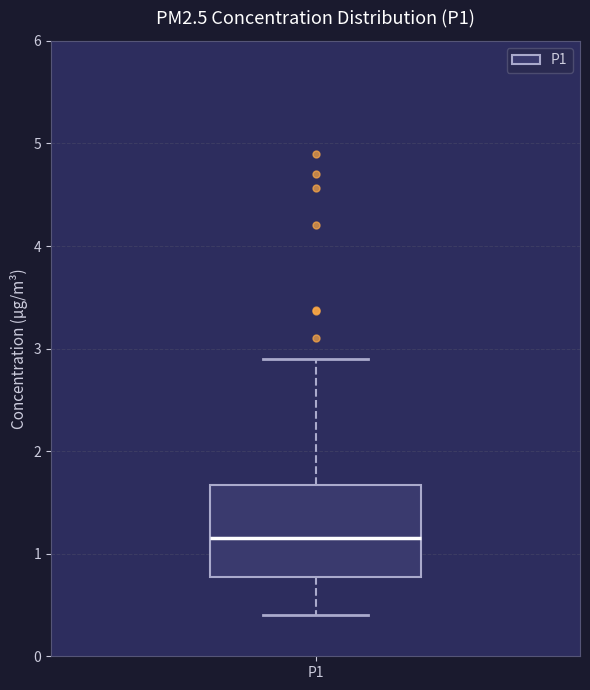

Where is the lower edge of the box for P1 on the y-axis? The values are not printed on the chart, so give them approximately, as read against the axis.

0.8